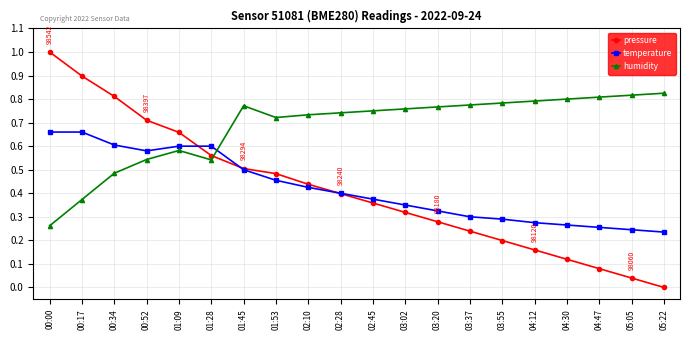

True or false: temperature has a value of 0.4 at 02:45.

True